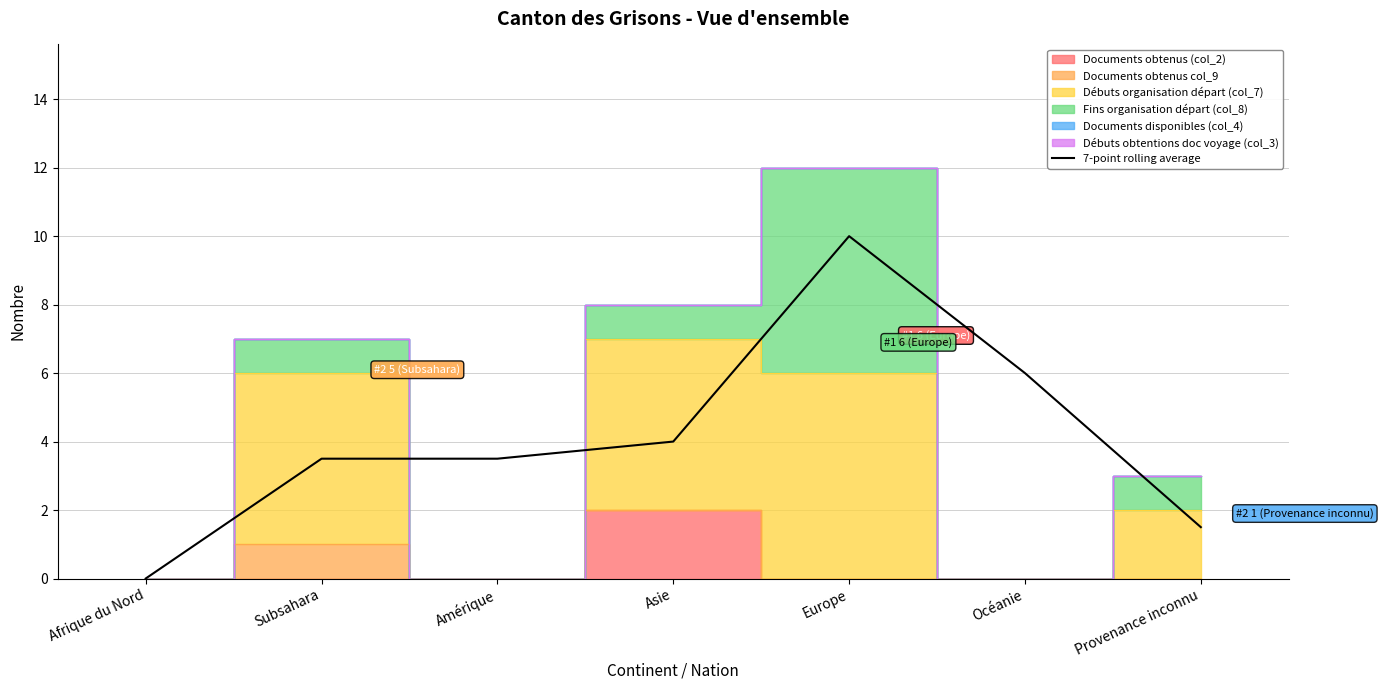

What is the difference between the values at Europe and Provenance inconnu?

8.5